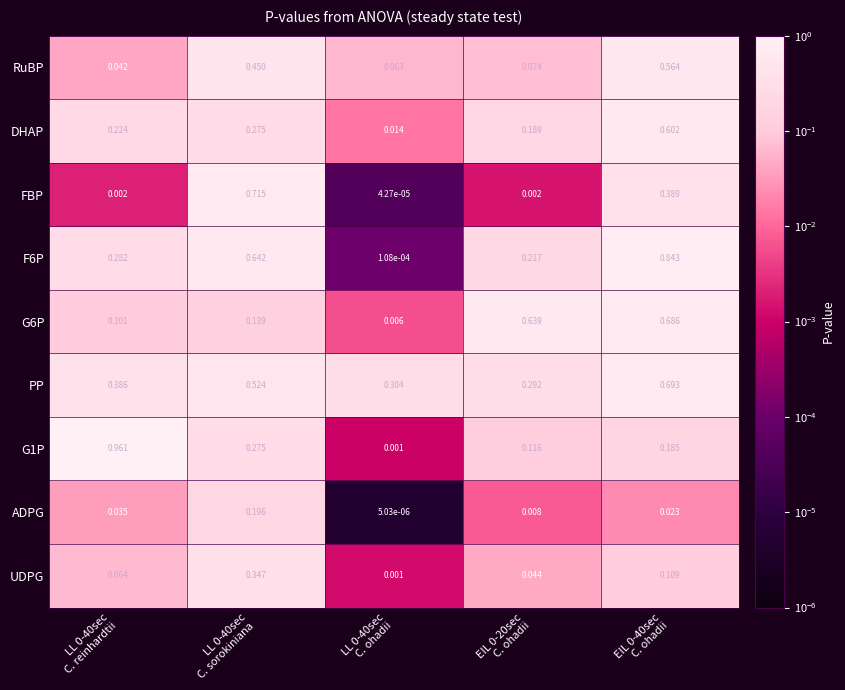

Which series has the largest total across all categories?

PP